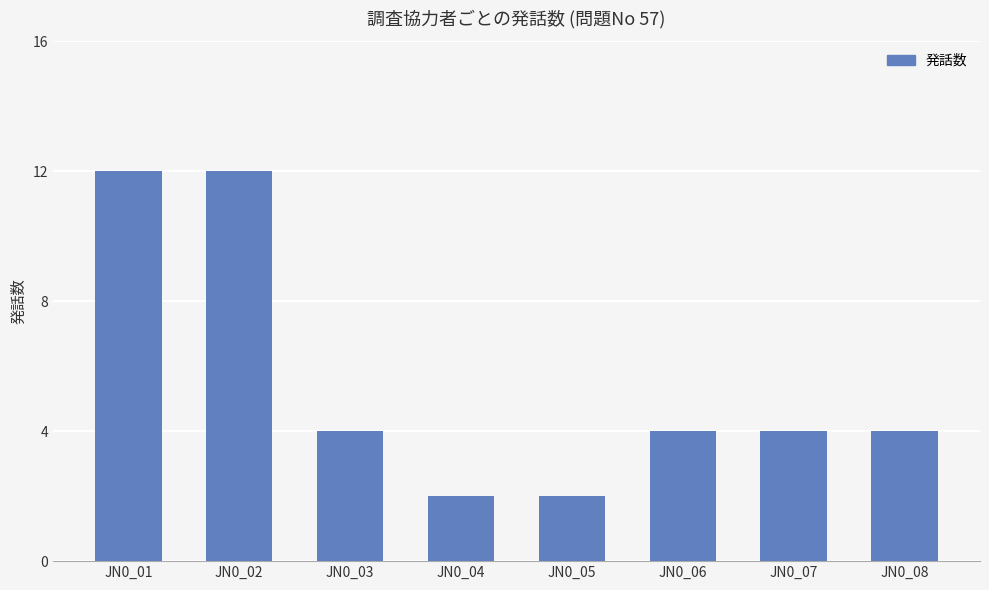

True or false: the data shows 2 at JN0_05.

True